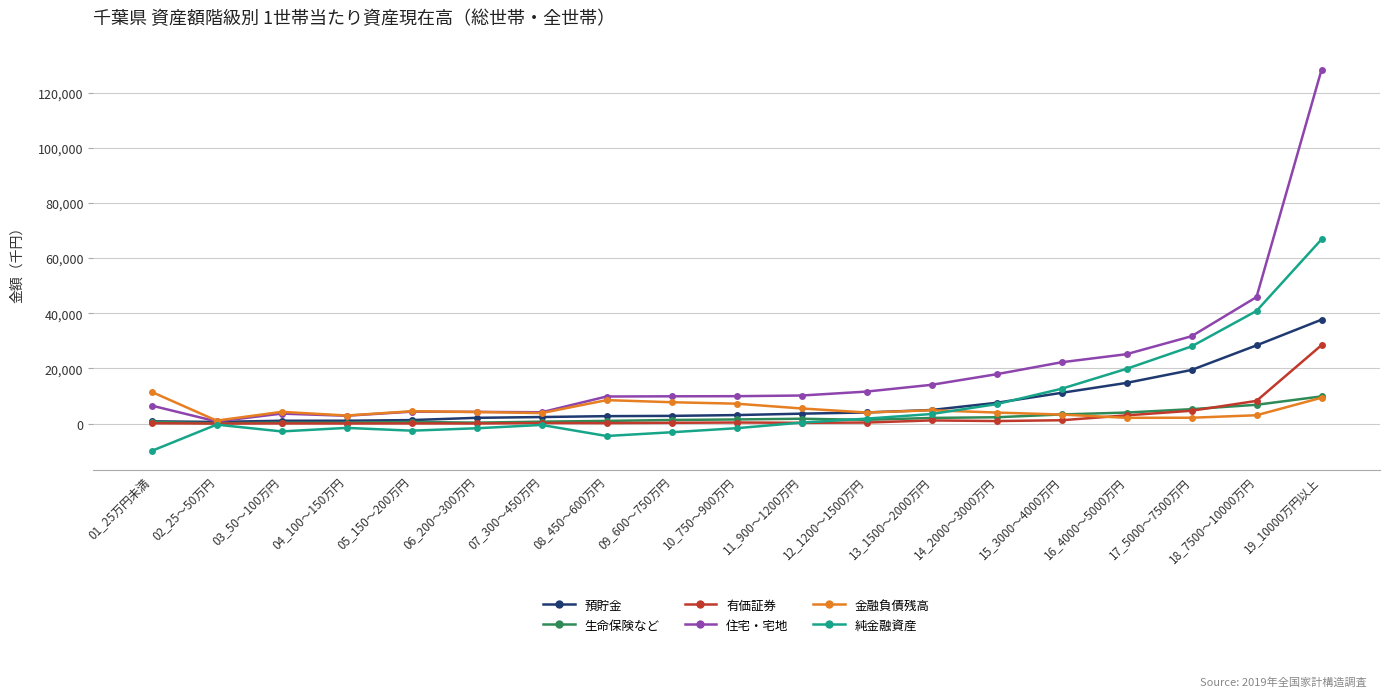

Is the value of 有価証券 at 08_450～600万円 greater than the value of 住宅・宅地 at 12_1200～1500万円?

No